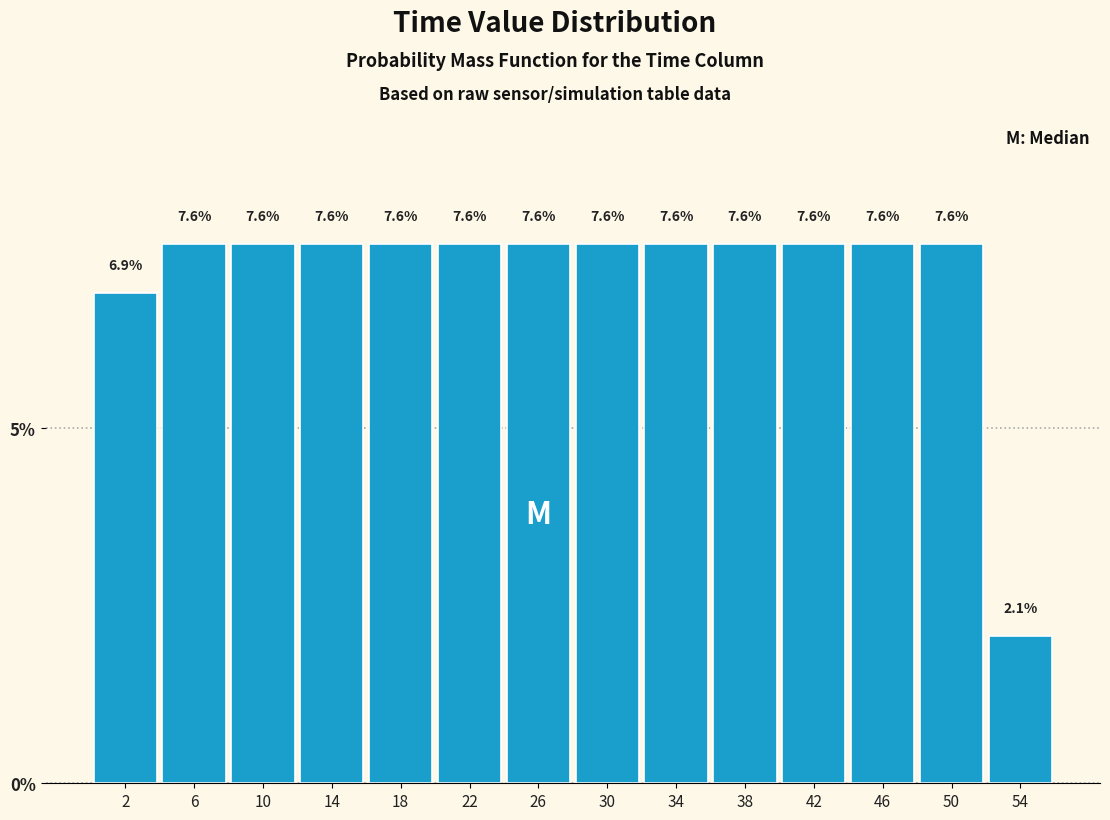

What is the height of the bar covering 20 to 24 on the x-axis?

7.6